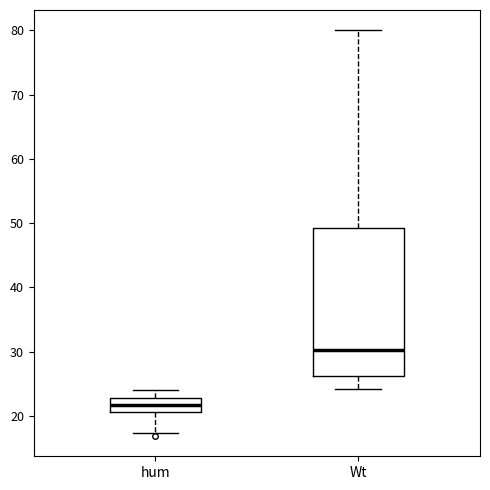

Reading left to right, transcribe this box plot: for each box, give where its median line is, the range the box spans, and where its two whiskers end, as read against the y-axis. The values are not printed on the chart, so give them approximately, as read against the axis.

hum: median 22, box 21 to 23, whiskers 17 to 24
Wt: median 30, box 26 to 49, whiskers 24 to 80